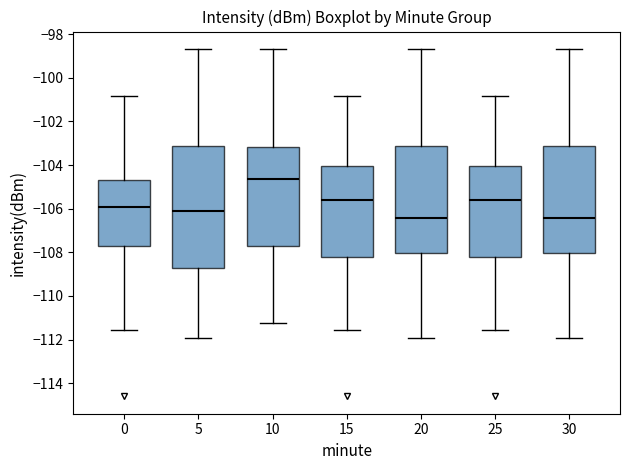

Which box is the tallest, from its lower edge to its upper edge?

5